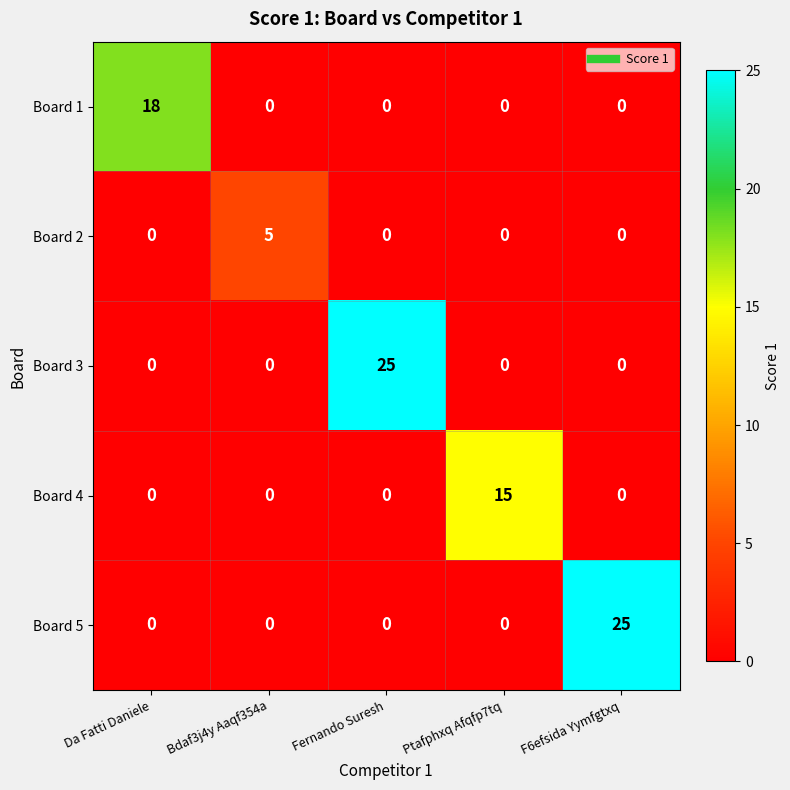

What is the difference between the maximum and minimum values in the Board 3 series?

25